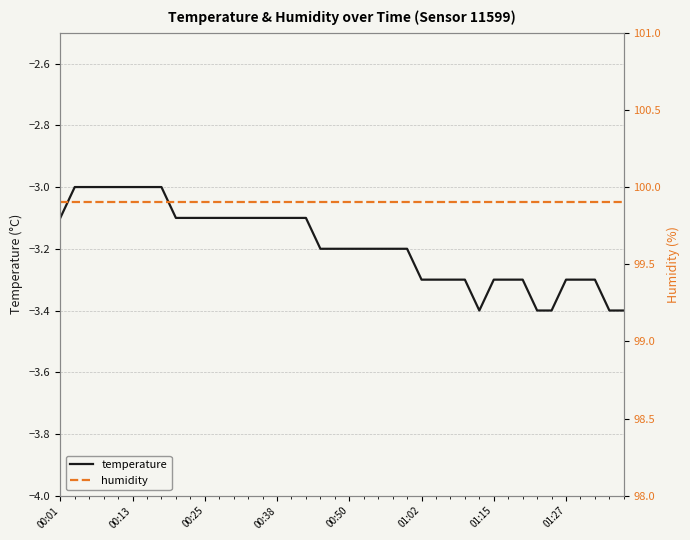

Reading left to right, extract all data points from this chart.

temperature: -3.1	-3.0	-3.0	-3.0	-3.0	-3.0	-3.0	-3.0	-3.1	-3.1	-3.1	-3.1	-3.1	-3.1	-3.1	-3.1	-3.1	-3.1	-3.2	-3.2	-3.2	-3.2	-3.2	-3.2	-3.2	-3.3	-3.3	-3.3	-3.3	-3.4	-3.3	-3.3	-3.3	-3.4	-3.4	-3.3	-3.3	-3.3	-3.4	-3.4
humidity: 99.9	99.9	99.9	99.9	99.9	99.9	99.9	99.9	99.9	99.9	99.9	99.9	99.9	99.9	99.9	99.9	99.9	99.9	99.9	99.9	99.9	99.9	99.9	99.9	99.9	99.9	99.9	99.9	99.9	99.9	99.9	99.9	99.9	99.9	99.9	99.9	99.9	99.9	99.9	99.9